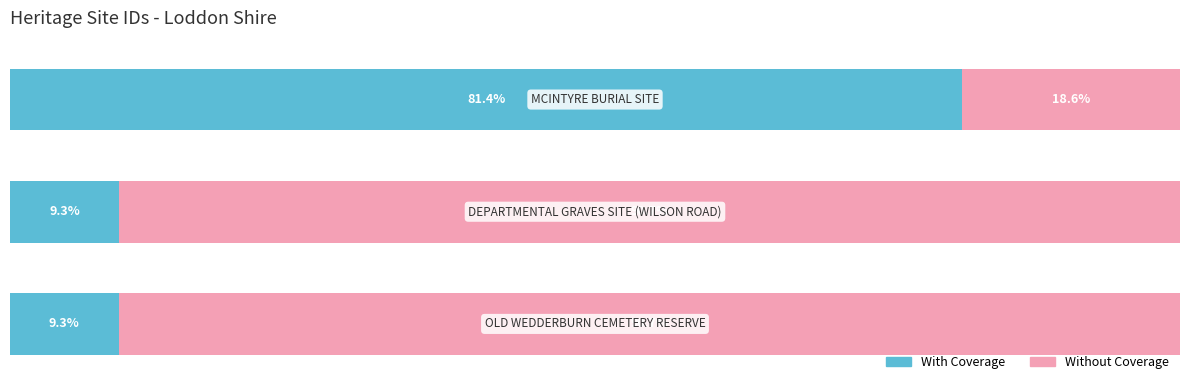

What are all the series names shown in the legend?

With Coverage, Without Coverage